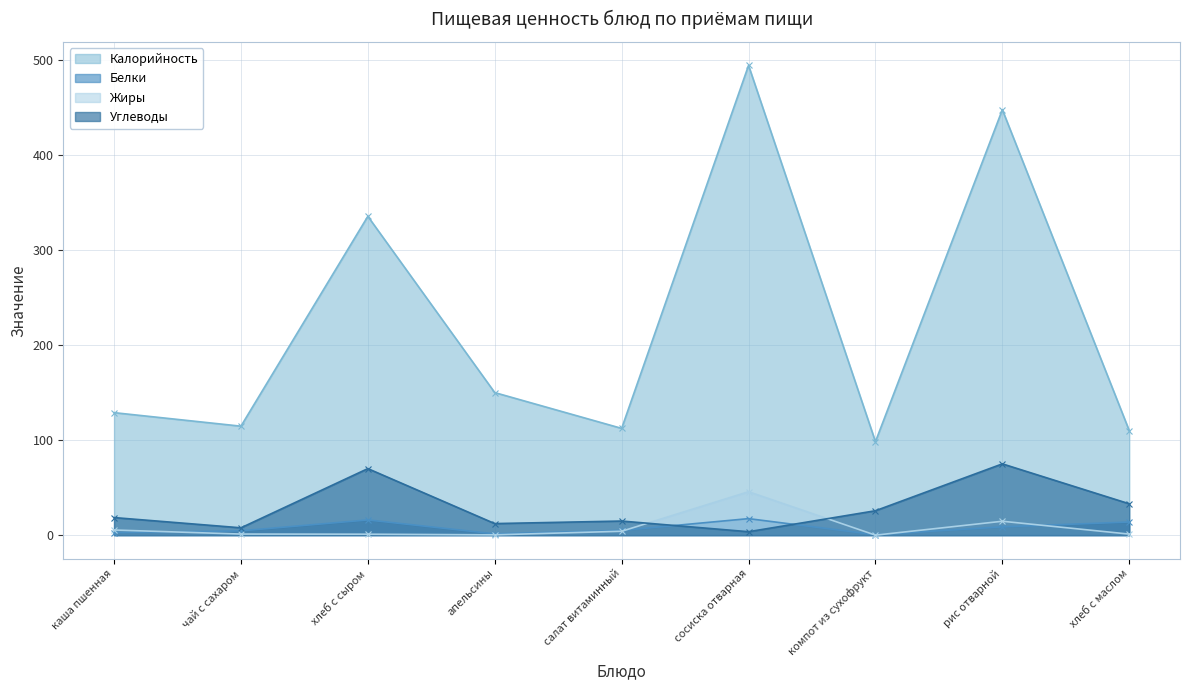

The Жиры series shows 0.3 at апельсины. True or false?

True